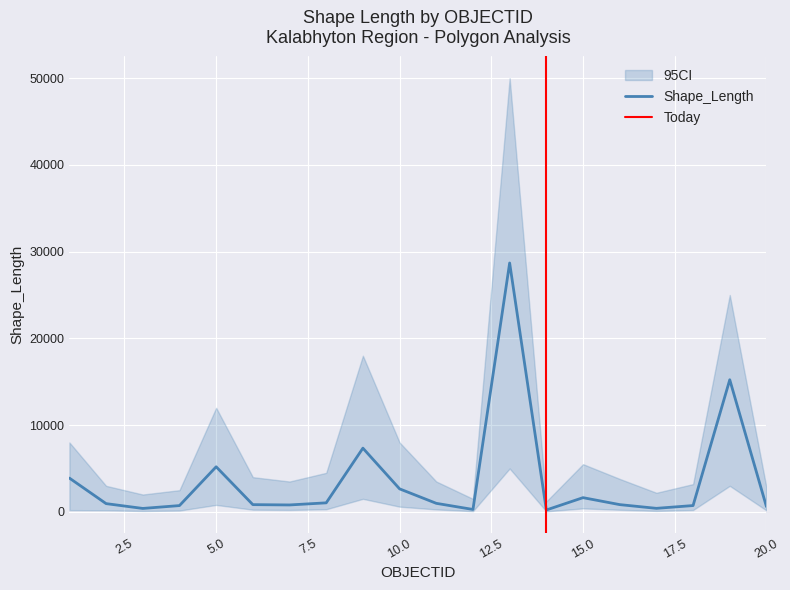

Reading left to right, extract all data points from this chart.

1=3892.7	2=950.0	3=394.8	4=723.8	5=5198.3	6=833.1	7=796.7	8=1040.1	9=7345.4	10=2652.2	11=983.8	12=277.1	13=28691.8	14=215.9	15=1637.9	16=835.4	17=405.6	18=727.3	19=15230.8	20=600.0